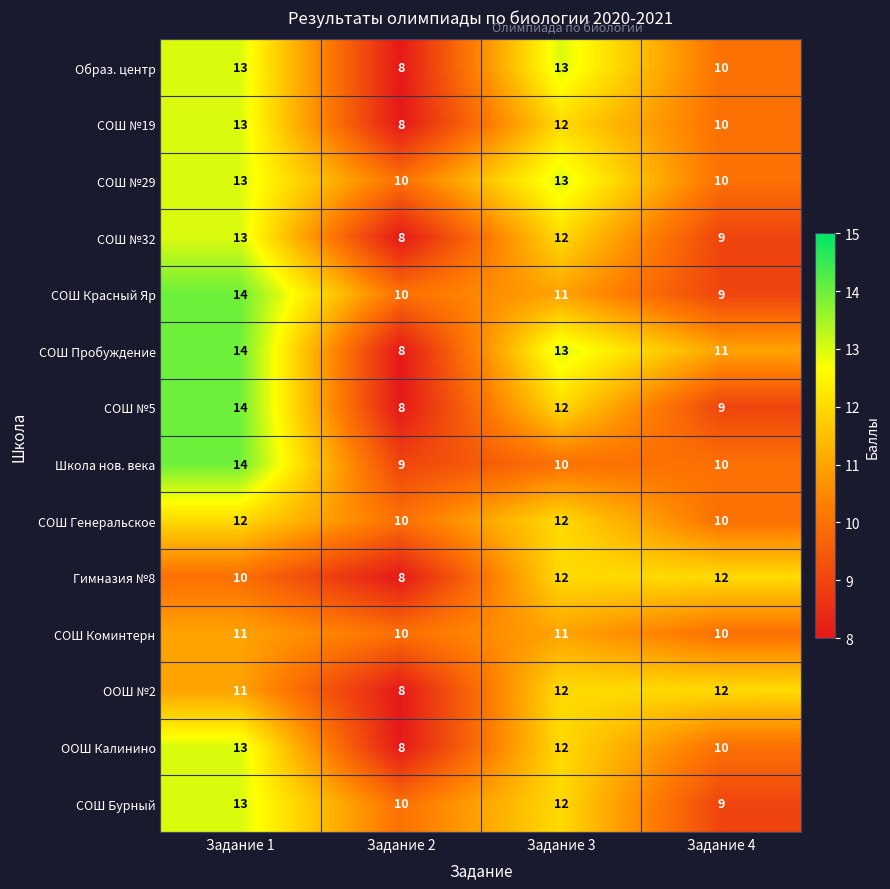

The value of СОШ Генеральское at Задание 2 is 10. True or false?

True